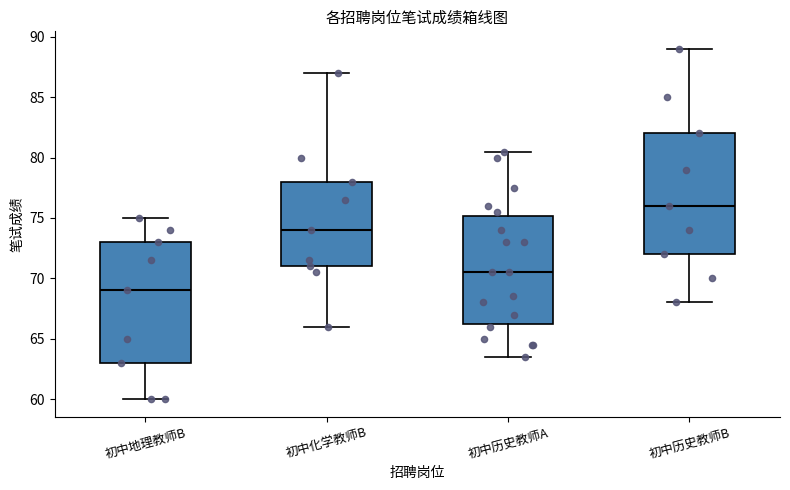

Reading left to right, transcribe this box plot: for each box, give where its median line is, the range the box spans, and where its two whiskers end, as read against the y-axis. The values are not printed on the chart, so give them approximately, as read against the axis.

初中地理教师B: median 69.0, box 63.0 to 73.0, whiskers 60.0 to 75.0
初中化学教师B: median 74.0, box 71.0 to 78.0, whiskers 66.0 to 87.0
初中历史教师A: median 70.5, box 66.5 to 75.0, whiskers 63.5 to 80.5
初中历史教师B: median 76.0, box 72.0 to 82.0, whiskers 68.0 to 89.0